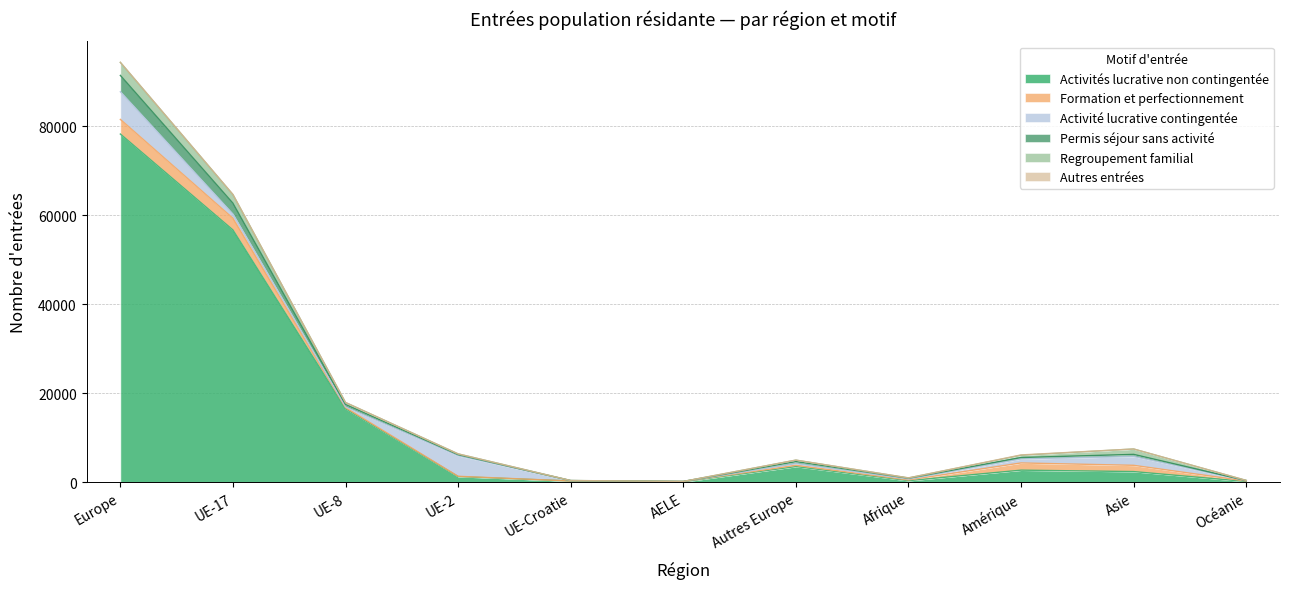

What is the value of the Autres entrées point at the 1st from the left?

20